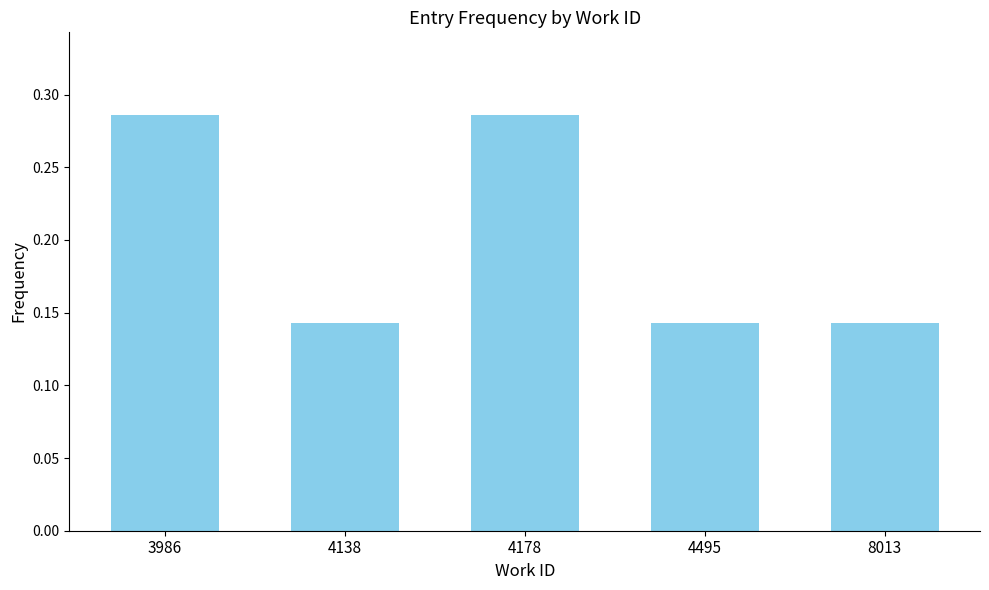

What is the average value?

0.2